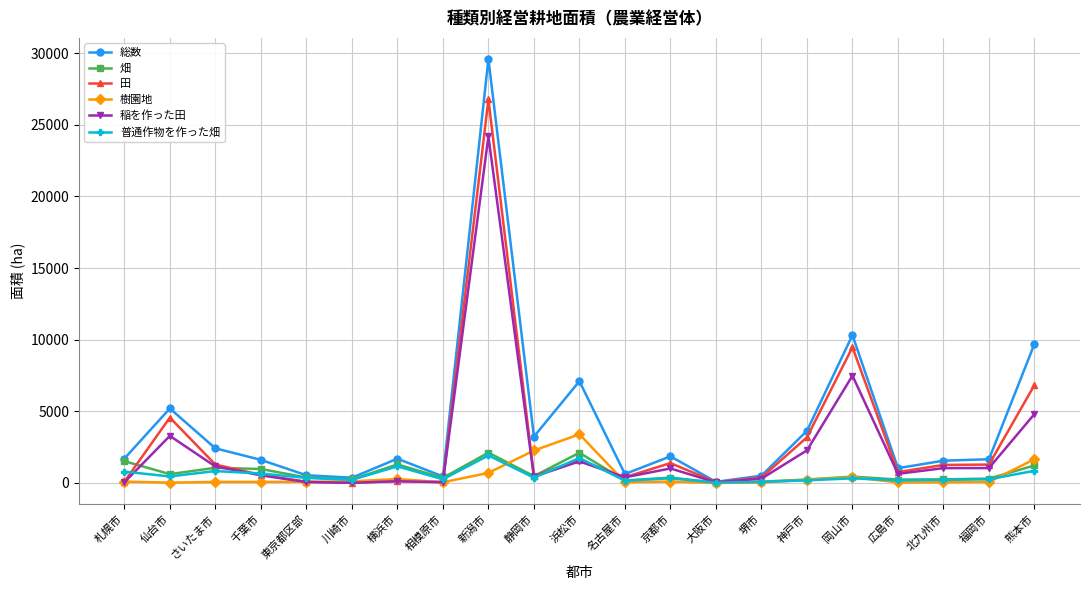

What is the label of the 20th point from the left?

福岡市